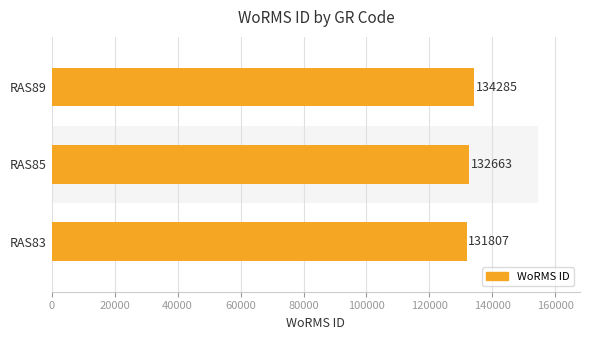

How many values are below 132663?

1